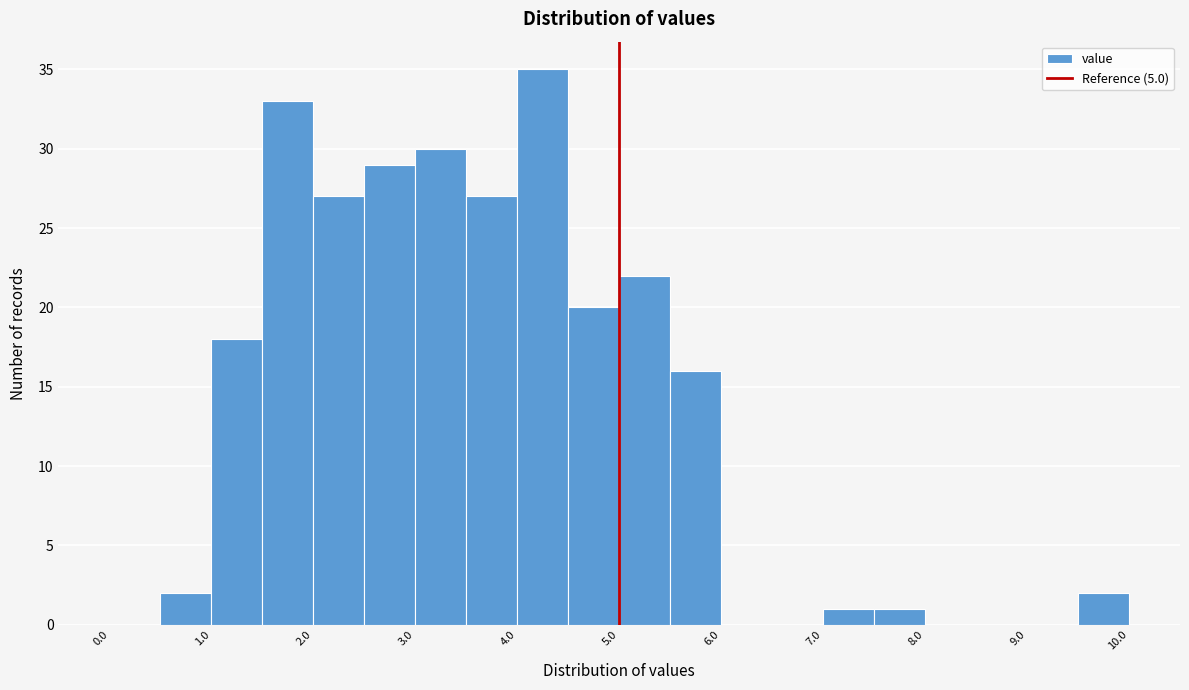

Reading left to right, list every bar in this chart as the range it spans on the x-axis followed by its height. The values are not printed on the chart, so give them approximately, as read against the axis.

0.0 to 0.5: 0
0.5 to 1.0: 2
1.0 to 1.5: 18
1.5 to 2.0: 33
2.0 to 2.5: 27
2.5 to 3.0: 29
3.0 to 3.5: 30
3.5 to 4.0: 27
4.0 to 4.5: 35
4.5 to 5.0: 20
5.0 to 5.5: 22
5.5 to 6.0: 16
6.0 to 6.5: 0
6.5 to 7.0: 0
7.0 to 7.5: 1
7.5 to 8.0: 1
8.0 to 8.5: 0
8.5 to 9.0: 0
9.0 to 9.5: 0
9.5 to 10.0: 2